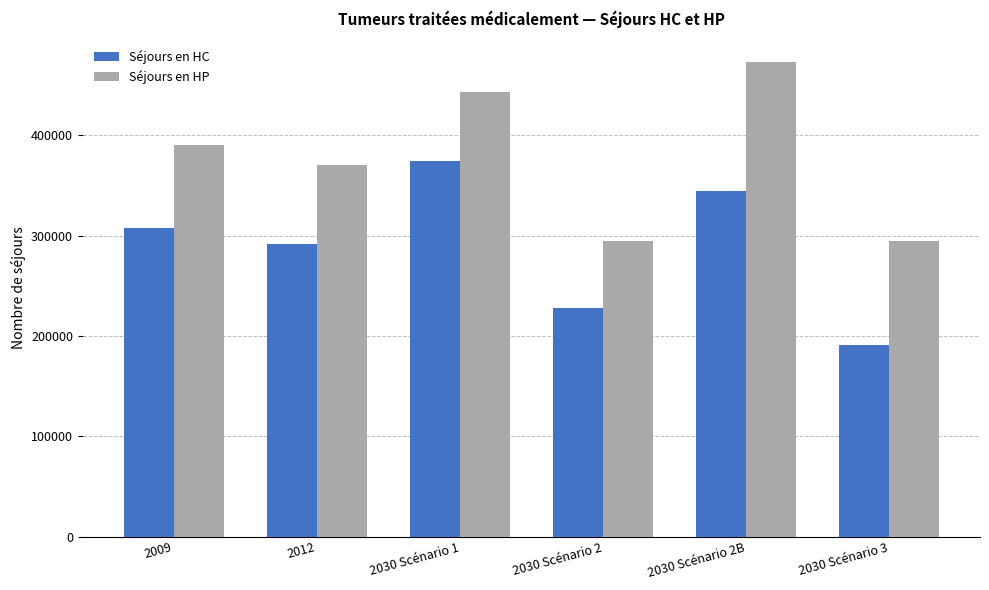

Read the Séjours en HP value at 2030 Scénario 2B.

473140.7